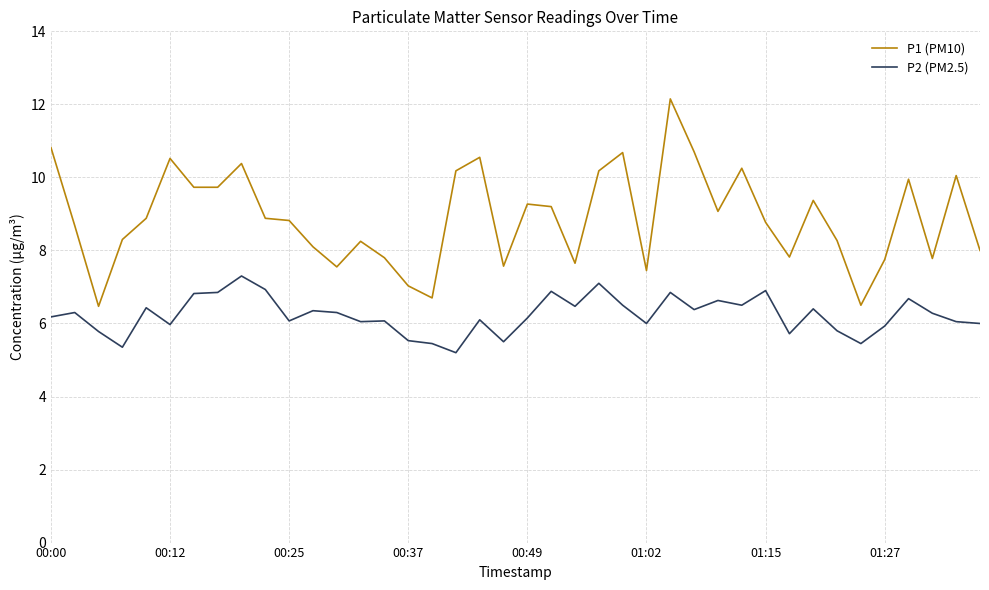

What are all the series names shown in the legend?

P1 (PM10), P2 (PM2.5)